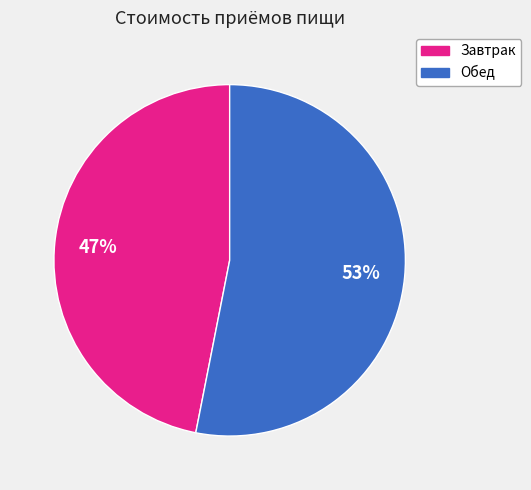

Which slice is the smallest?

Завтрак